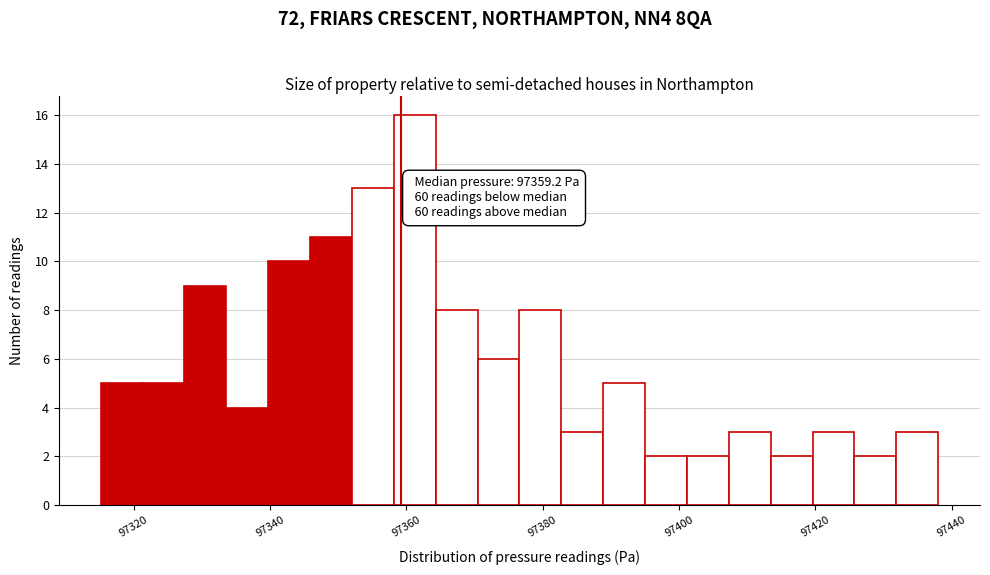

Around what value on the x-axis is the tallest bar? Give the approximate position of its centre, as read against the axis.

97362